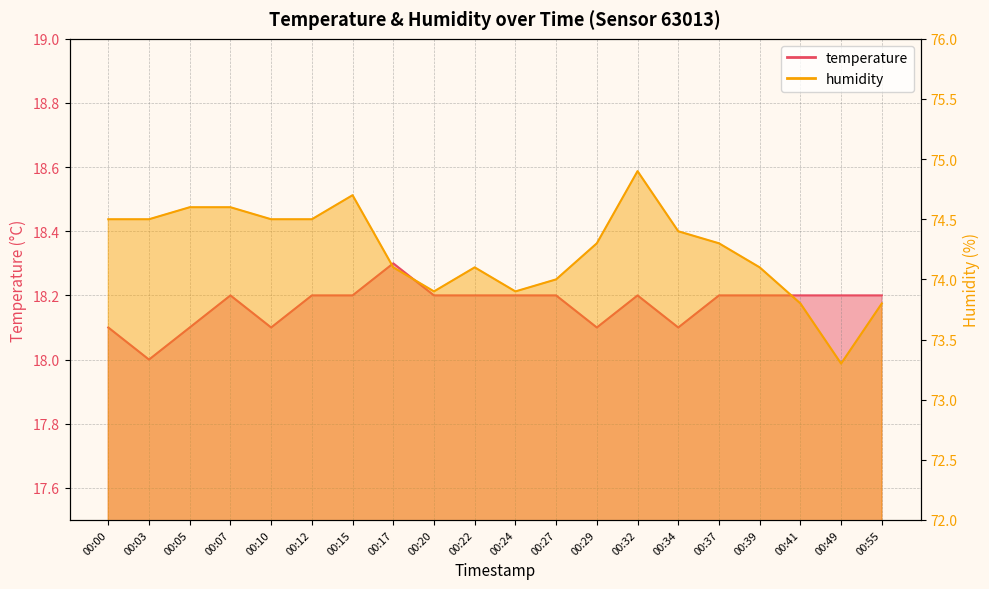

What are all the series names shown in the legend?

temperature, humidity